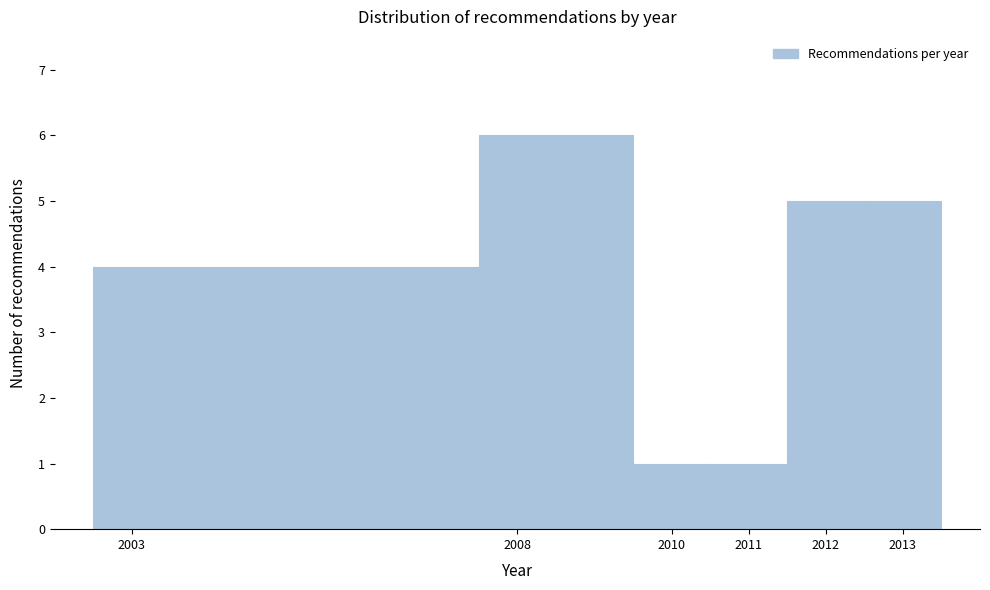

Reading left to right, transcribe this chart: for each bar, give the range it covers on the x-axis and its height. The values are not printed on the chart, so give them approximately, as read against the axis.

2002.5 to 2007.5: 4
2007.5 to 2009.5: 6
2009.5 to 2010.5: 1
2010.5 to 2011.5: 1
2011.5 to 2012.5: 5
2012.5 to 2013.5: 5